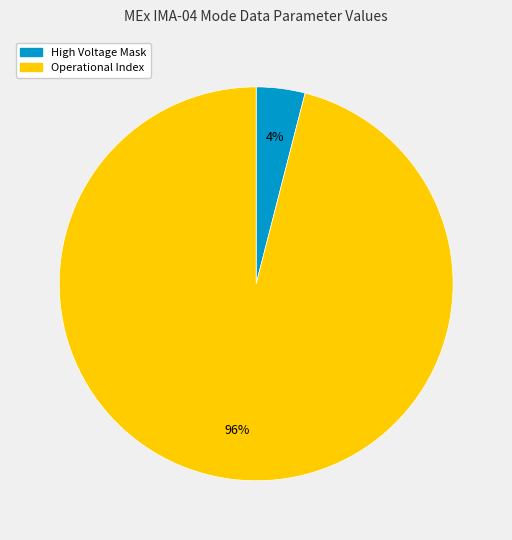

Count the number of slices in the pie.

2